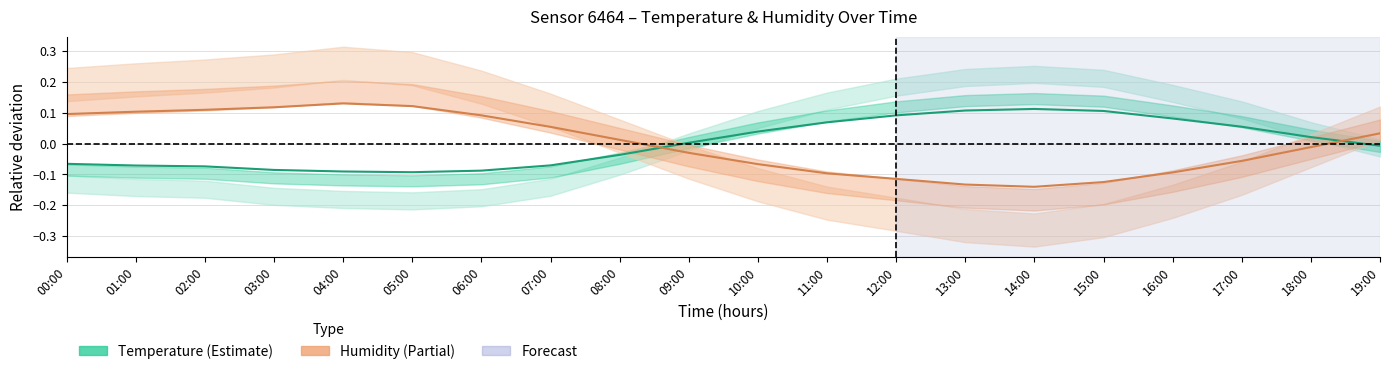

What position from the right is 13:00?

7